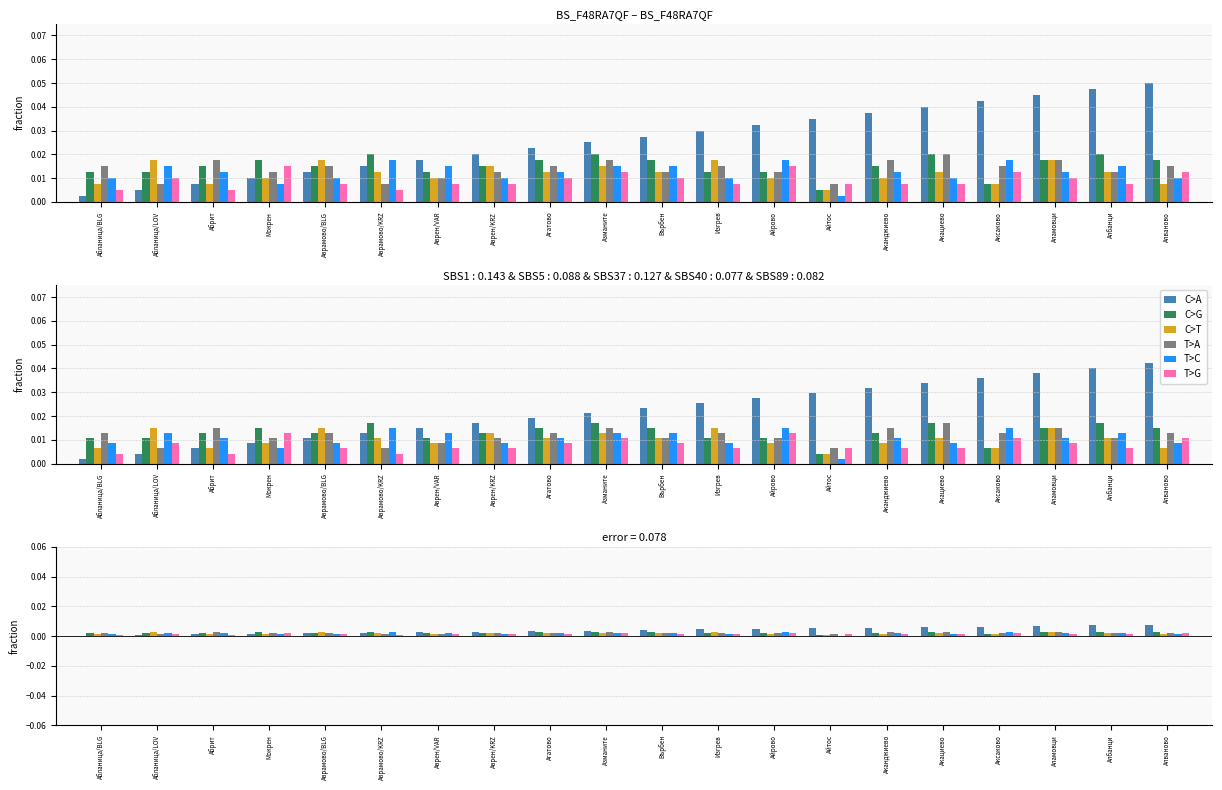

What is the label of the 9th bar from the right?

Изгрев